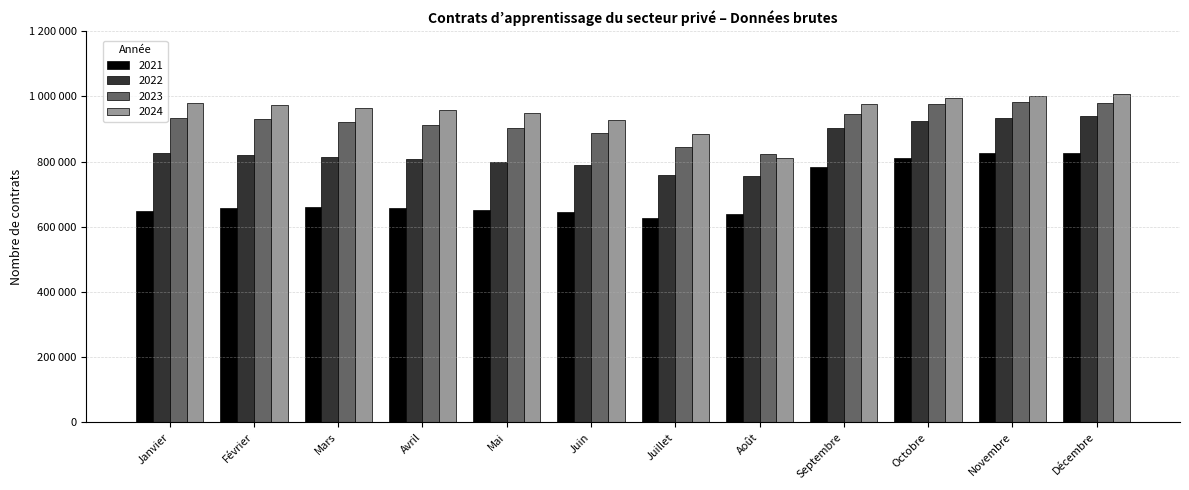

Reading right to left, extract all data points from this chart.

2021: Décembre=827605	Novembre=826534	Octobre=811534	Septembre=782285	Août=640053	Juillet=626000	Juin=644700	Mai=651946	Avril=656628	Mars=659370	Février=658244	Janvier=647041
2022: Décembre=938586	Novembre=933978	Octobre=923687	Septembre=902566	Août=756854	Juillet=757465	Juin=790678	Mai=798659	Avril=806540	Mars=815058	Février=821500	Janvier=826449
2023: Décembre=980965	Novembre=983339	Octobre=975620	Septembre=944503	Août=822262	Juillet=843689	Juin=888345	Mai=902408	Avril=911575	Mars=922014	Février=929737	Janvier=934898
2024: Décembre=1007917	Novembre=1000087	Octobre=995236	Septembre=977528	Août=811729	Juillet=886067	Juin=926091	Mai=948270	Avril=959051	Mars=965553	Février=974510	Janvier=979790